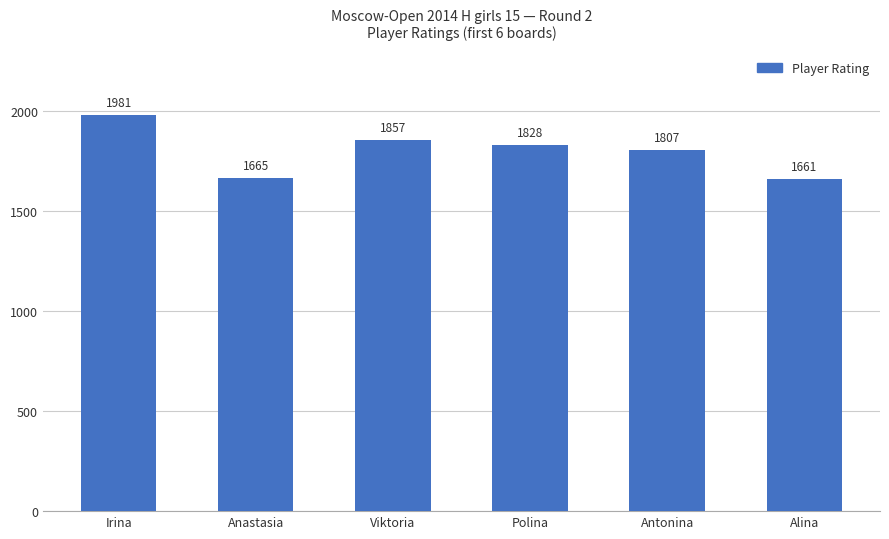

What is the average value?

1800